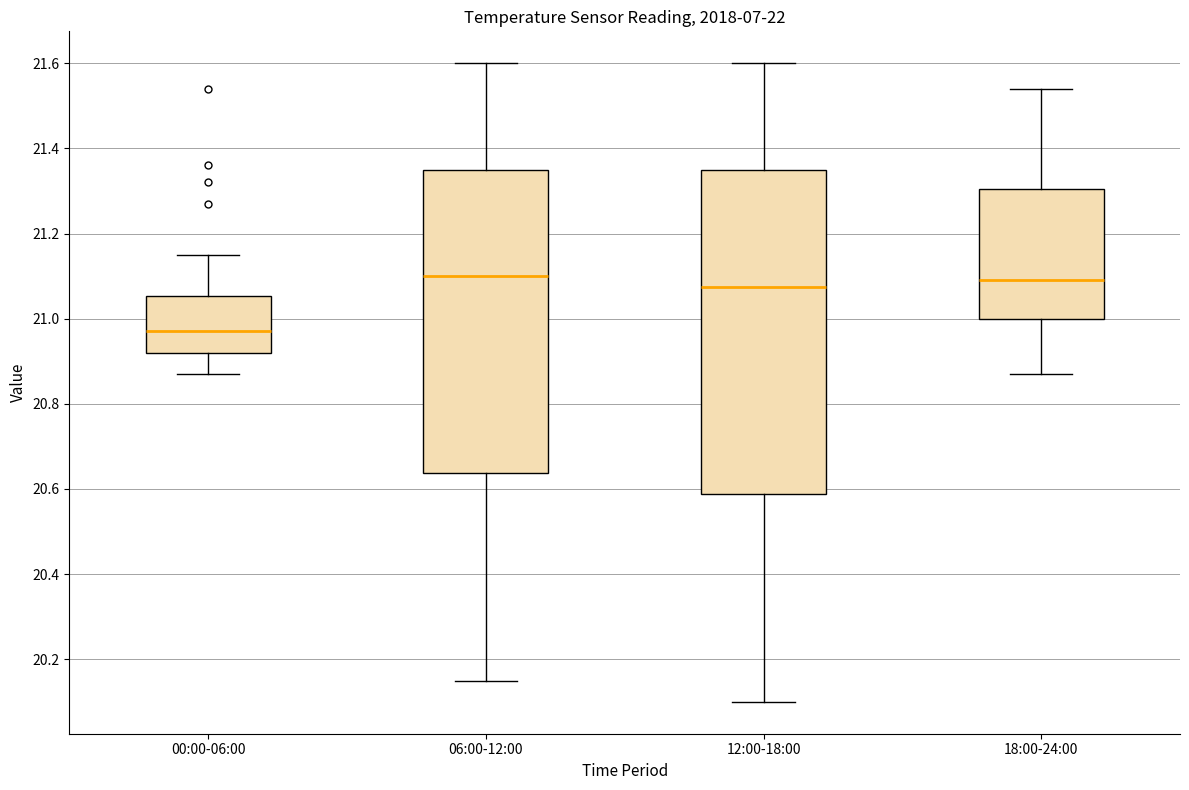

Comparing the boxes themselves (not the whiskers), which one is the tallest?

12:00-18:00